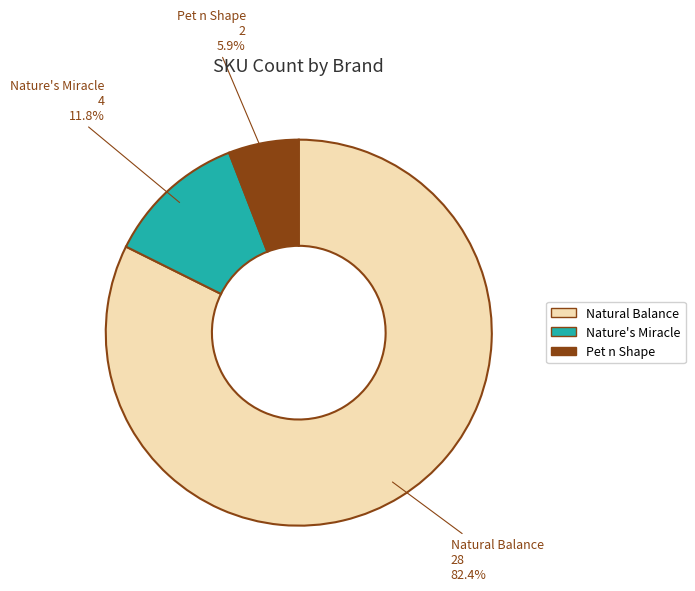

Between Pet n Shape and Nature's Miracle, which is larger?

Nature's Miracle